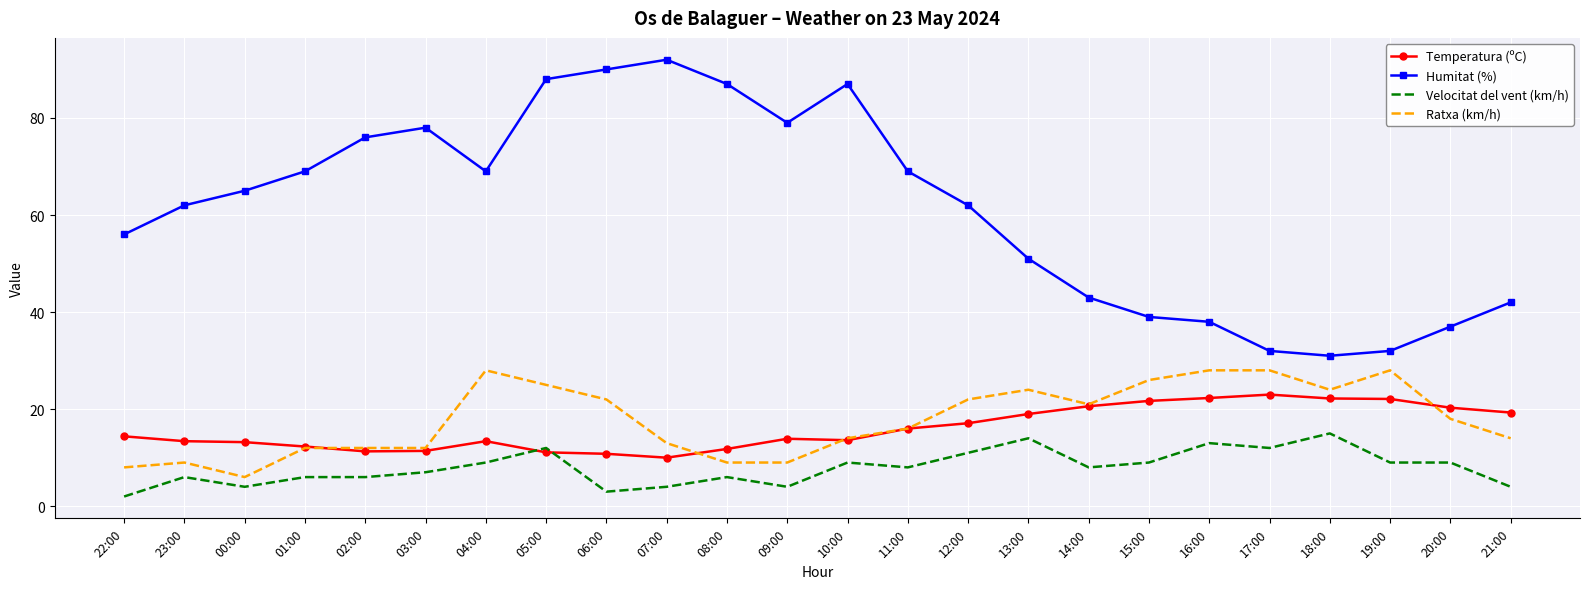

Which series has the widest spread of values?

Humitat (%)